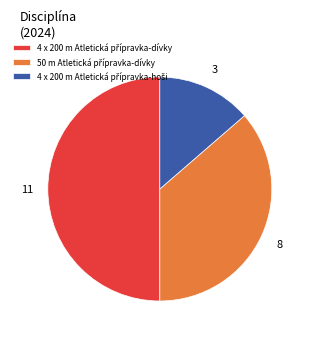

What percentage do 4 x 200 m Atletická přípravka-dívky and 50 m Atletická přípravka-dívky together represent?

86.4%